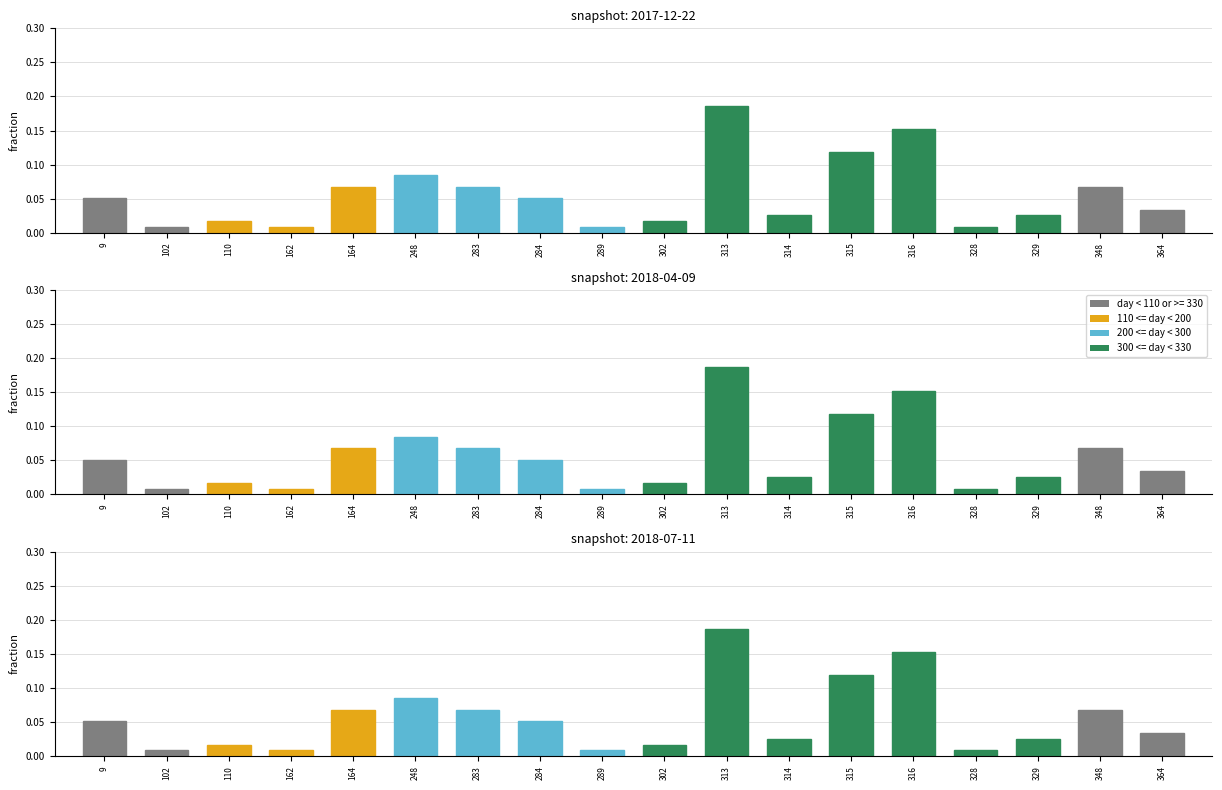

What is the sum of the values at 329 and 283?

0.1